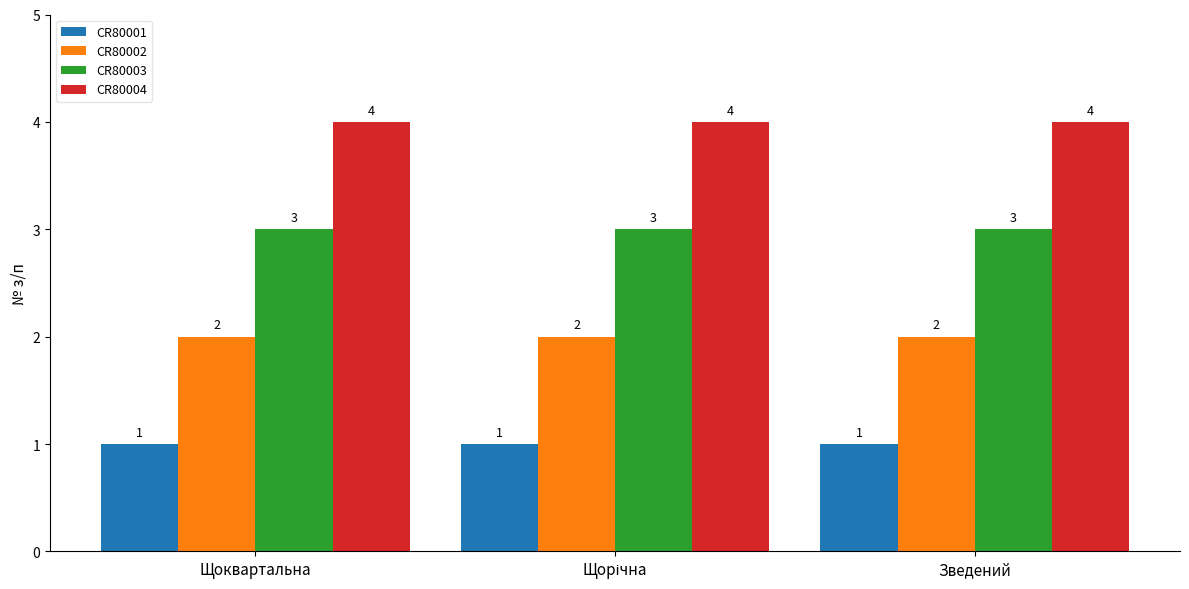

At Щоквартальна, list the series in order from smallest to largest.

CR80001, CR80002, CR80003, CR80004